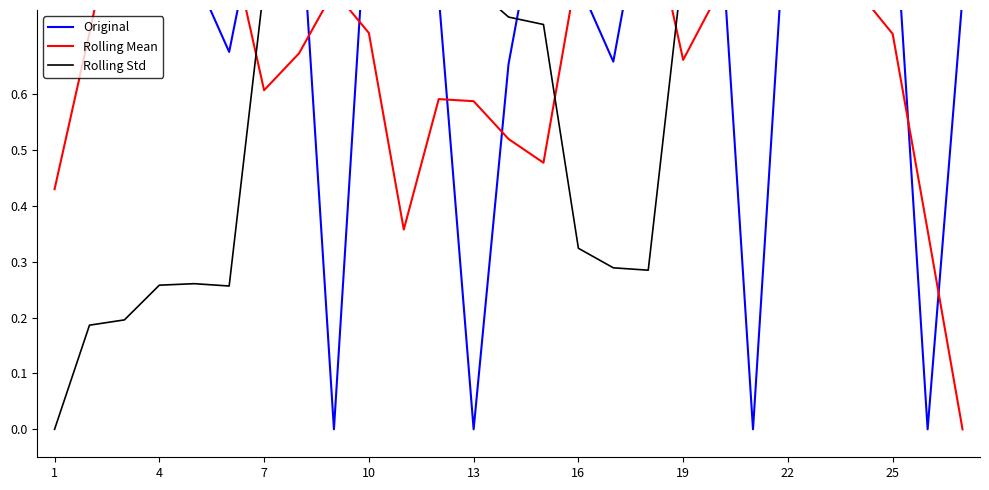

What are all the series names shown in the legend?

Original, Rolling Mean, Rolling Std